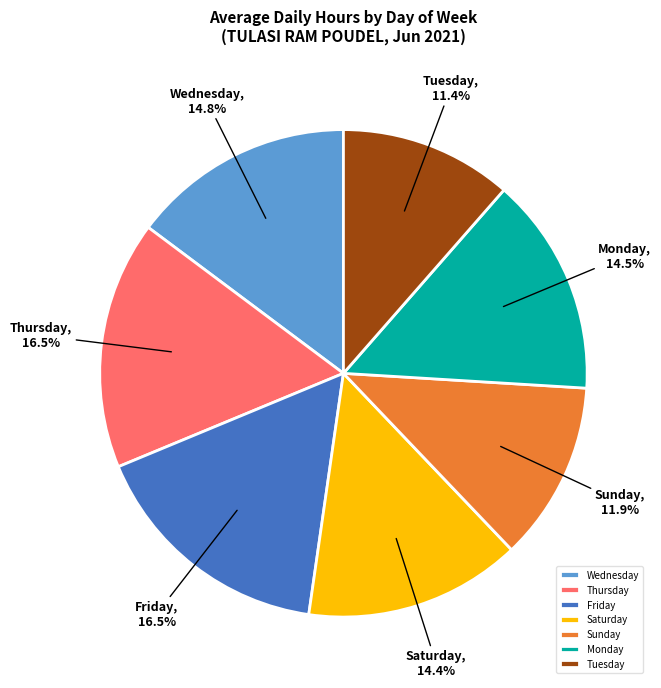

How many slices are in this pie chart?

7